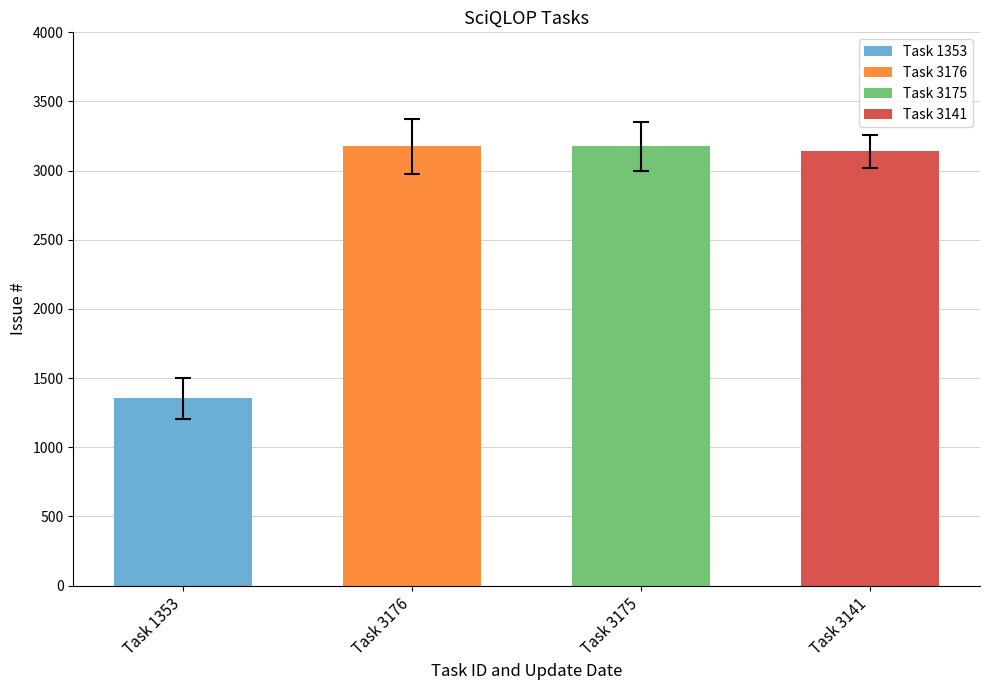

True or false: the data shows 4158 at 14/02/2019 10:37 AM.

False